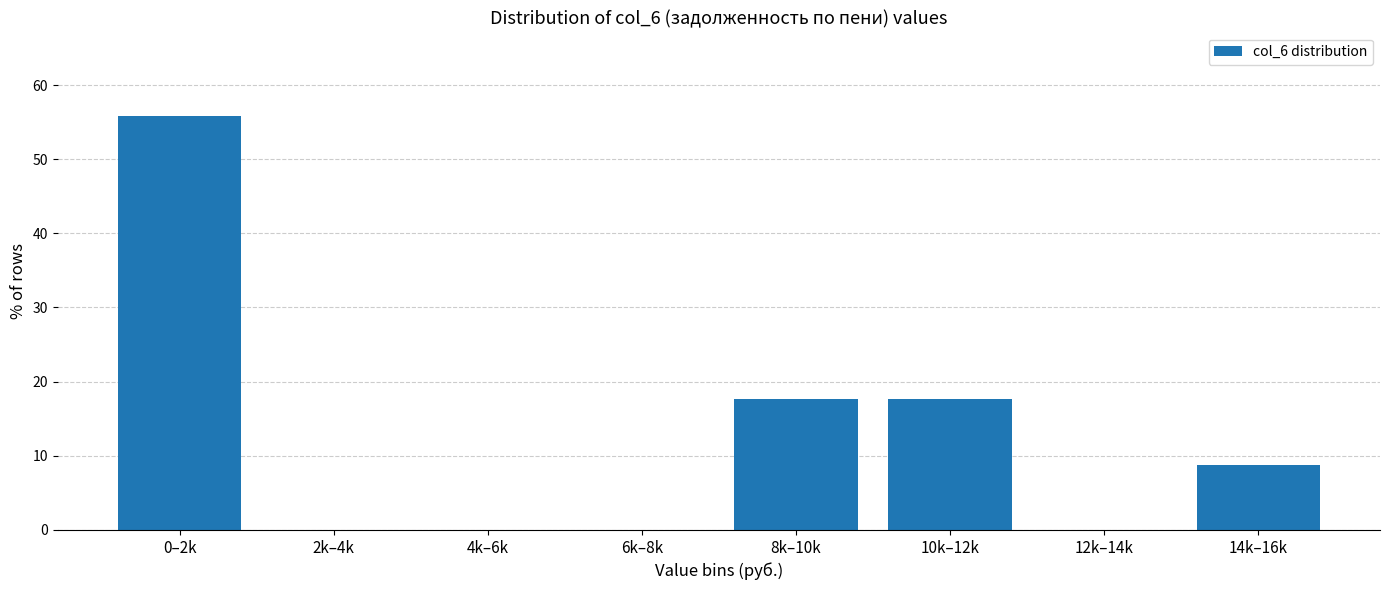

Reading right to left, list all the values displayed in this chart.

14k–16k=8.8	12k–14k=0.0	10k–12k=17.6	8k–10k=17.6	6k–8k=0.0	4k–6k=0.0	2k–4k=0.0	0–2k=55.9